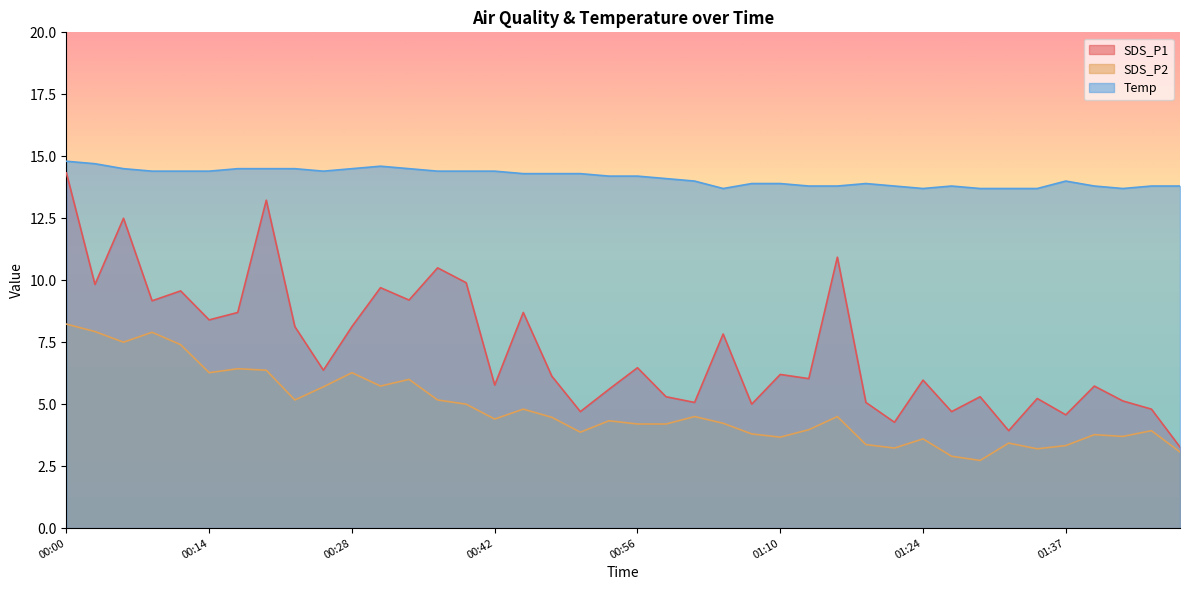

The SDS_P2 series shows 6.3 at 00:14. True or false?

True